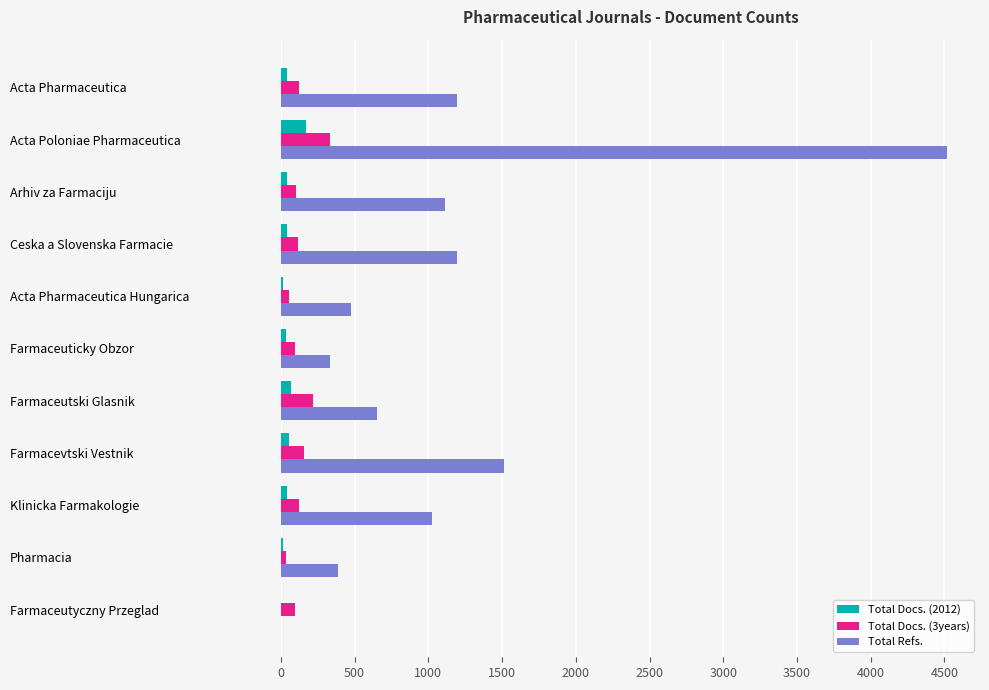

At which label is Total Refs. closest to 2257?

Farmacevtski Vestnik